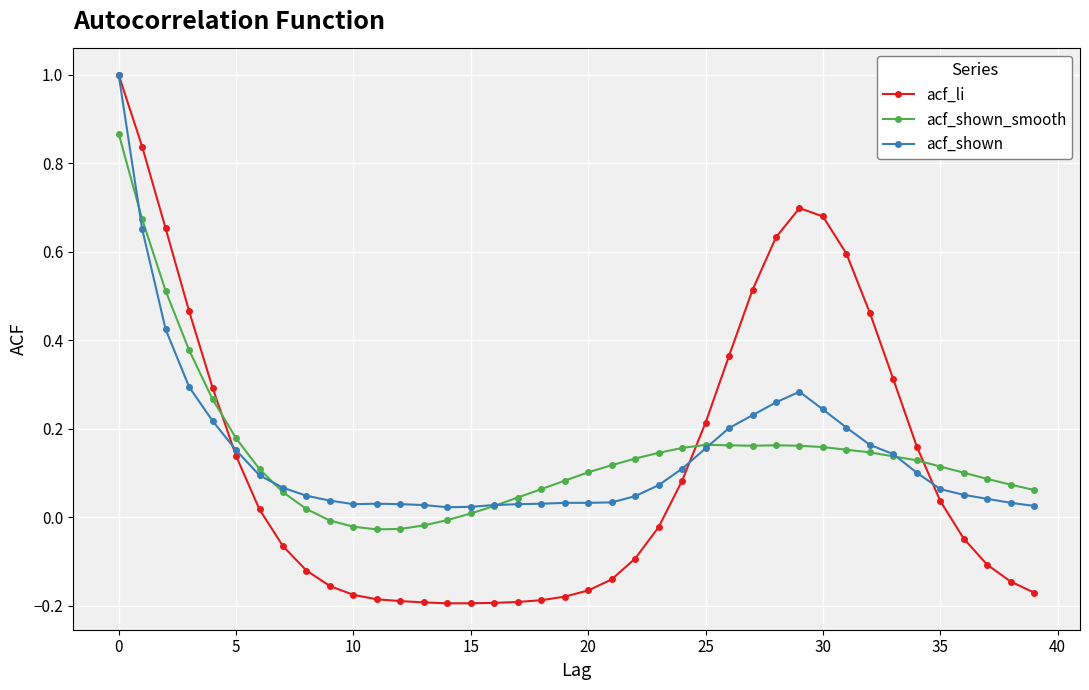

True or false: acf_shown_smooth has more than 0 points higher than both neighbors.

True